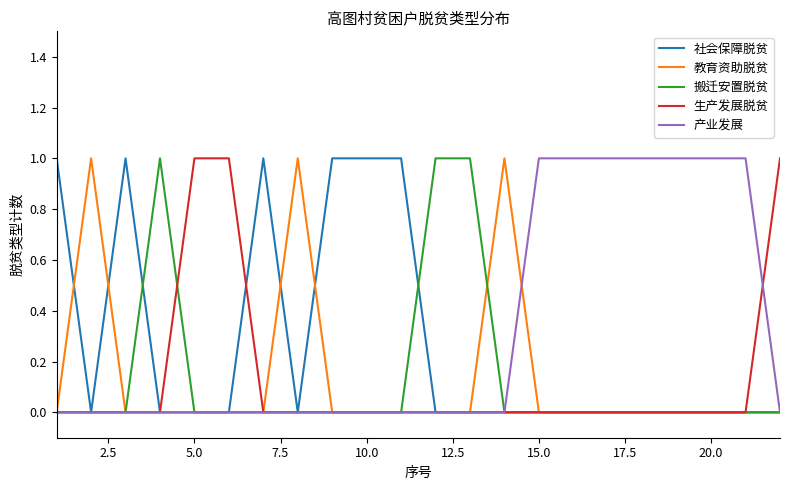

Which series has the widest spread of values?

社会保障脱贫